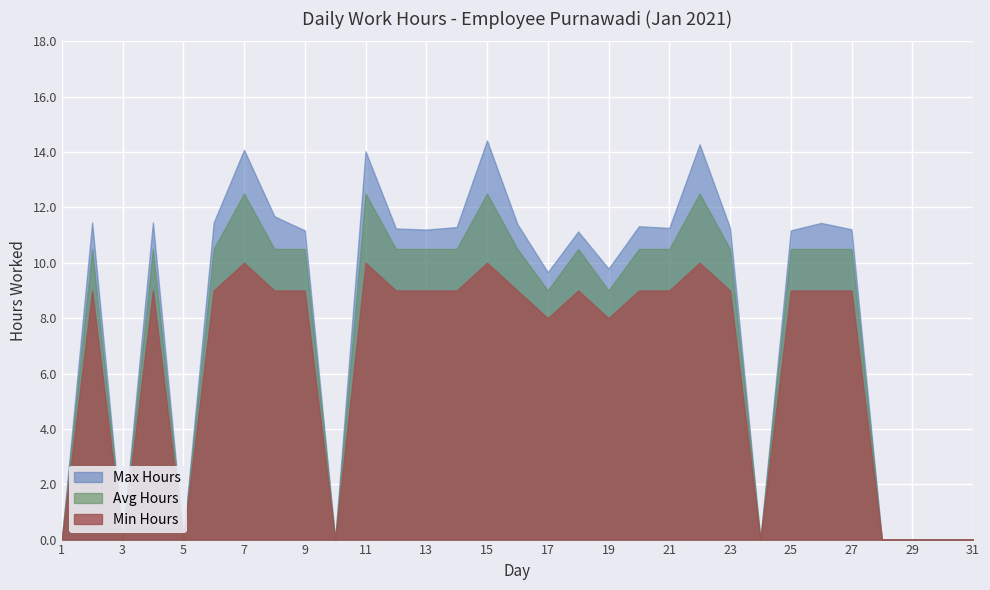

What is the sum of all Min Hours values?

200.0